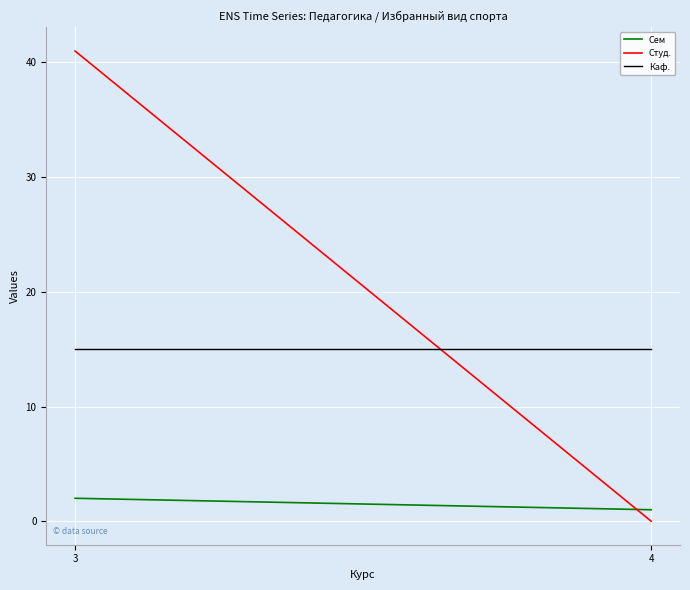

What is the difference between the highest and lowest values at 3?

39